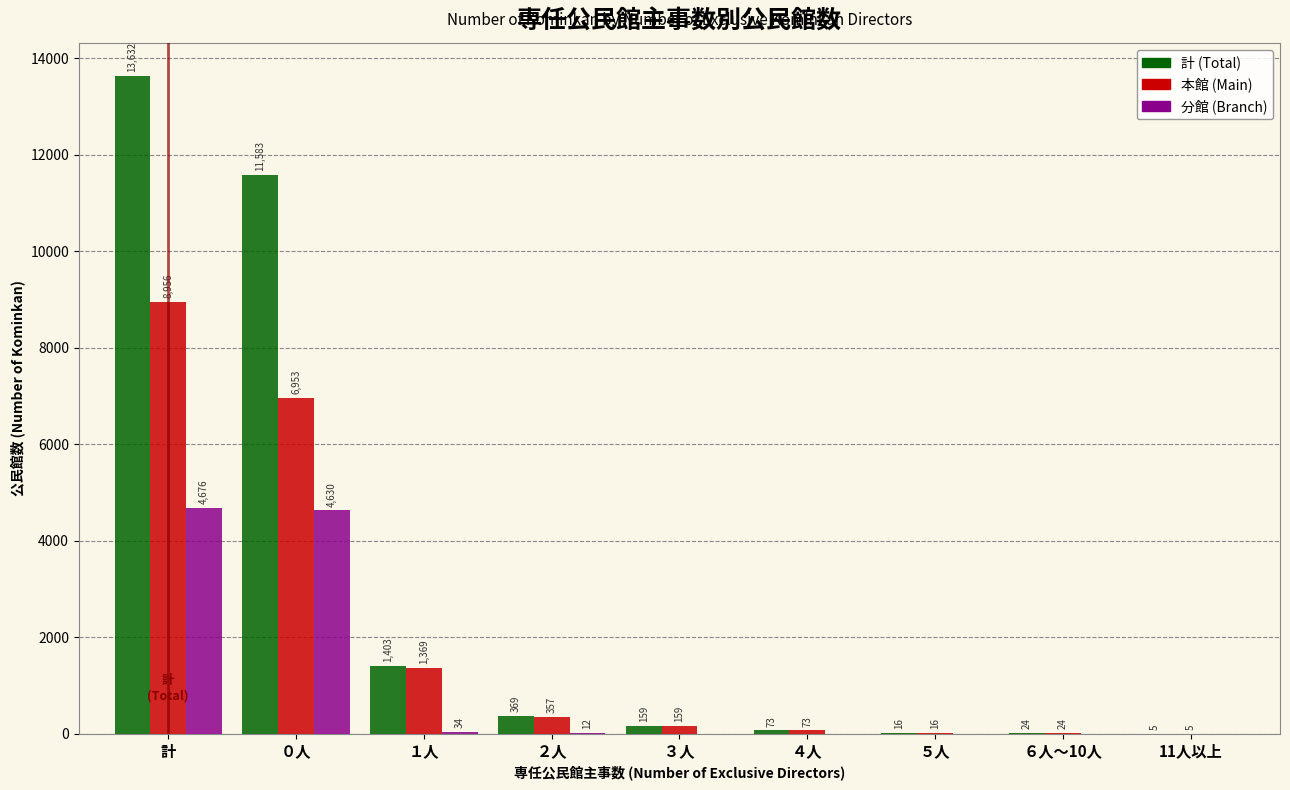

Reading left to right, transcribe all the data shown in this chart.

計 (Total): 計=13632	０人=11583	１人=1403	２人=369	３人=159	４人=73	５人=16	６人～10人=24	11人以上=5
本館 (Main): 計=8956	０人=6953	１人=1369	２人=357	３人=159	４人=73	５人=16	６人～10人=24	11人以上=5
分館 (Branch): 計=4676	０人=4630	１人=34	２人=12	３人=0	４人=0	５人=0	６人～10人=0	11人以上=0